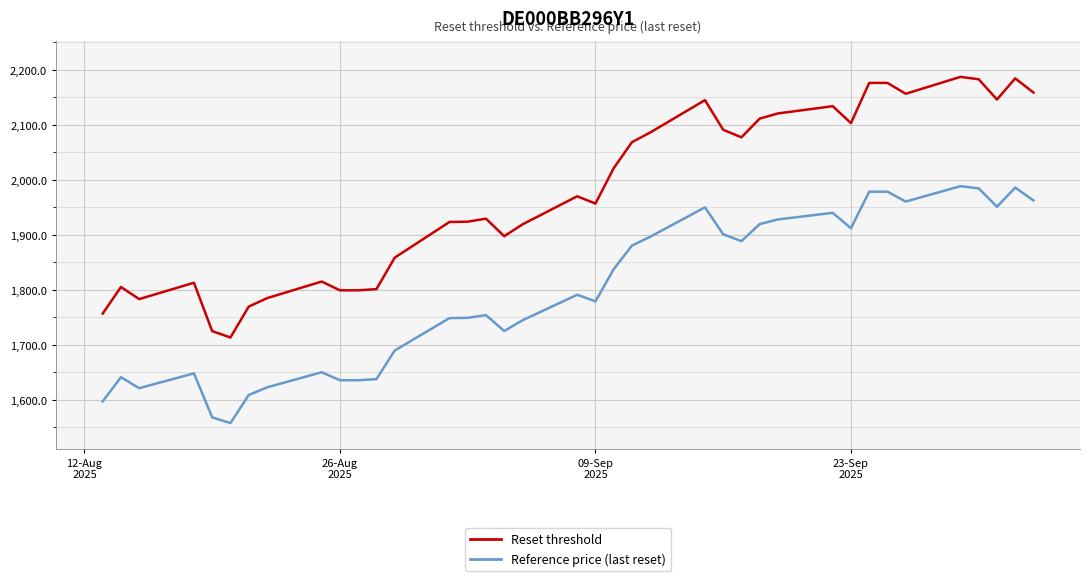

At how many categories does at least one series exceed 1763?

35